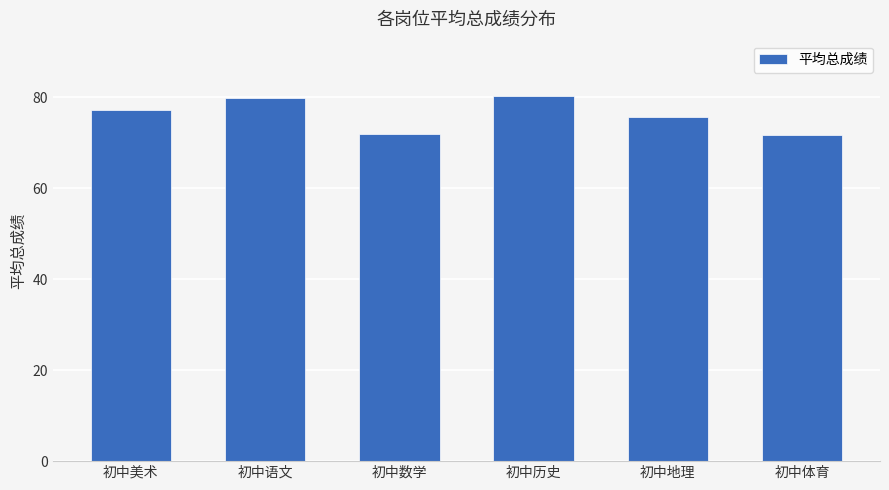

What is the label of the 4th bar from the left?

初中历史